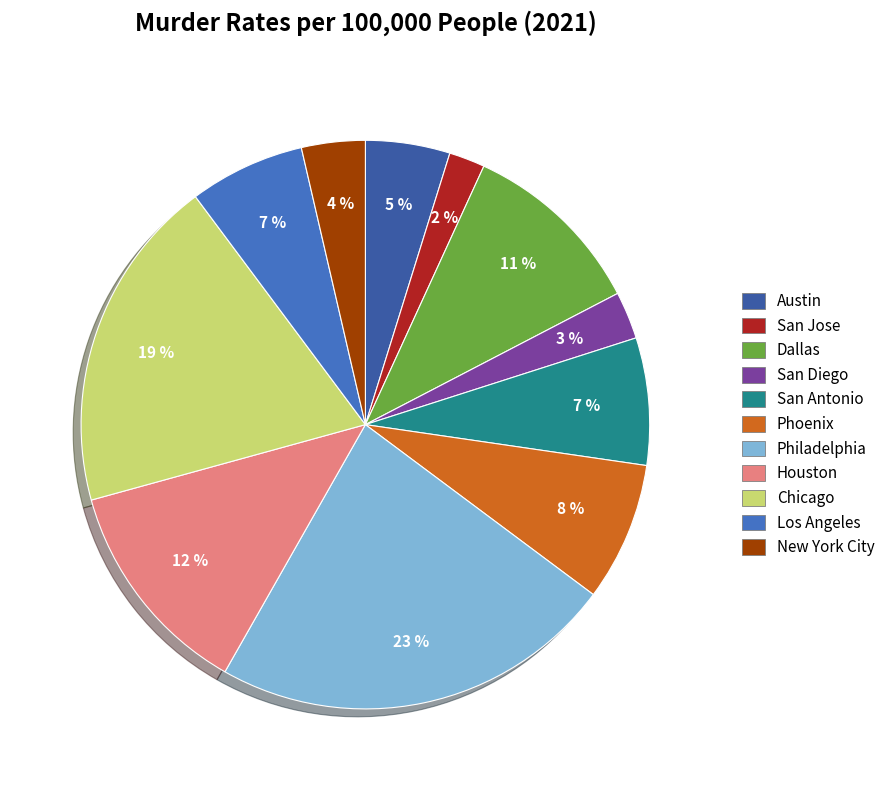

What is the total percentage of San Jose and San Antonio?

9.3%